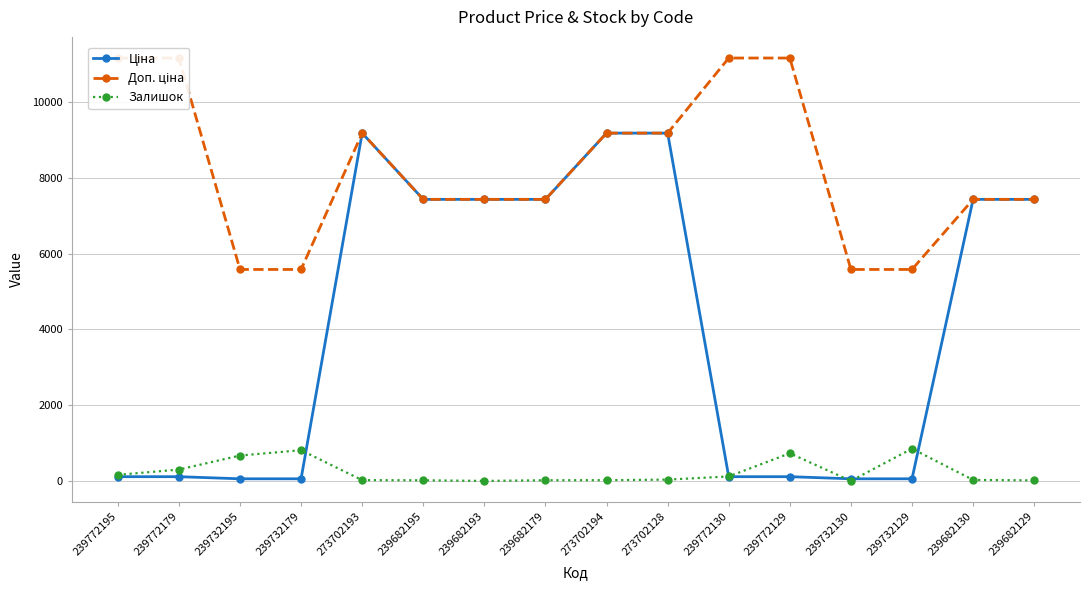

At how many categories does at least one series exceed 3407?

16